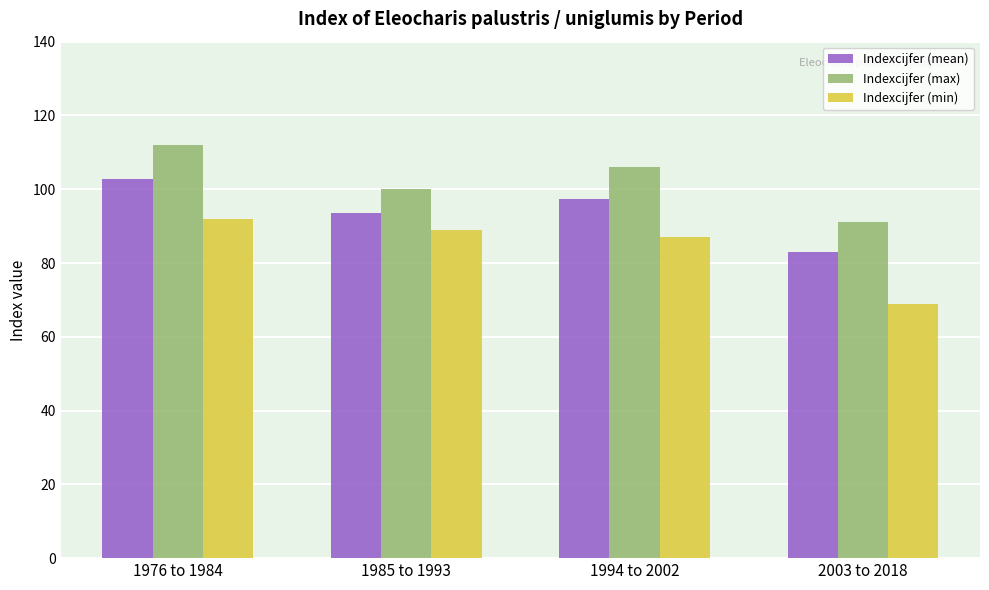

What is the sum of all Indexcijfer (min) values?

337.0